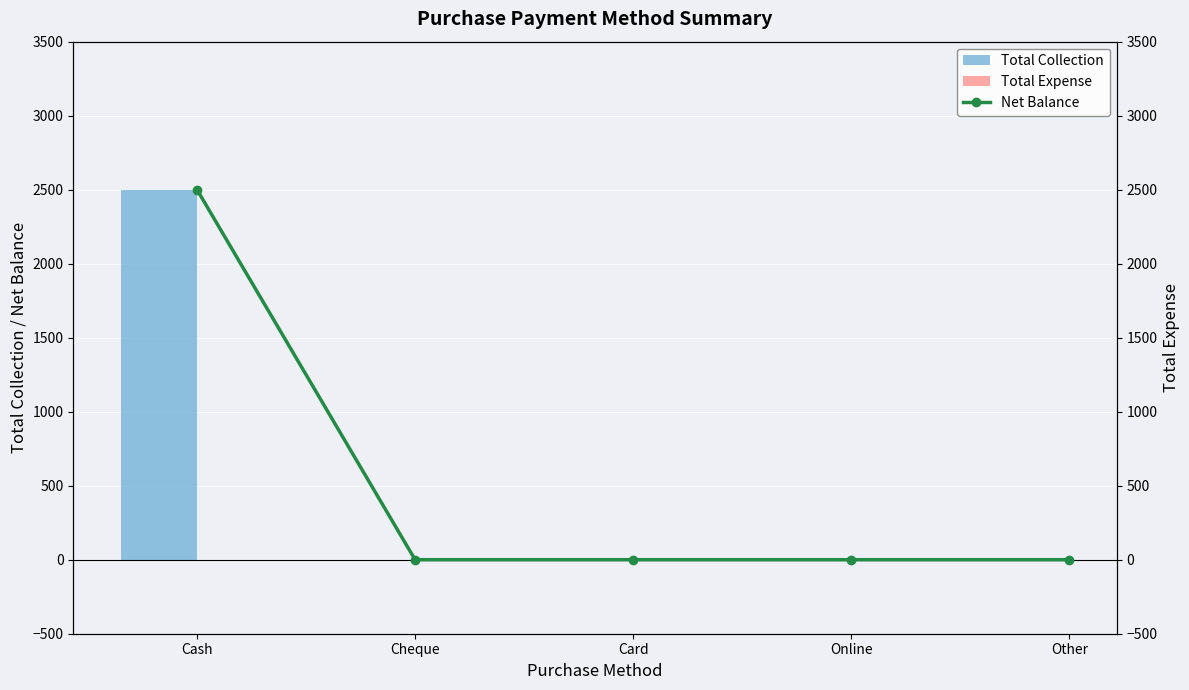

What are all the series names shown in the legend?

Total Collection, Total Expense, Net Balance